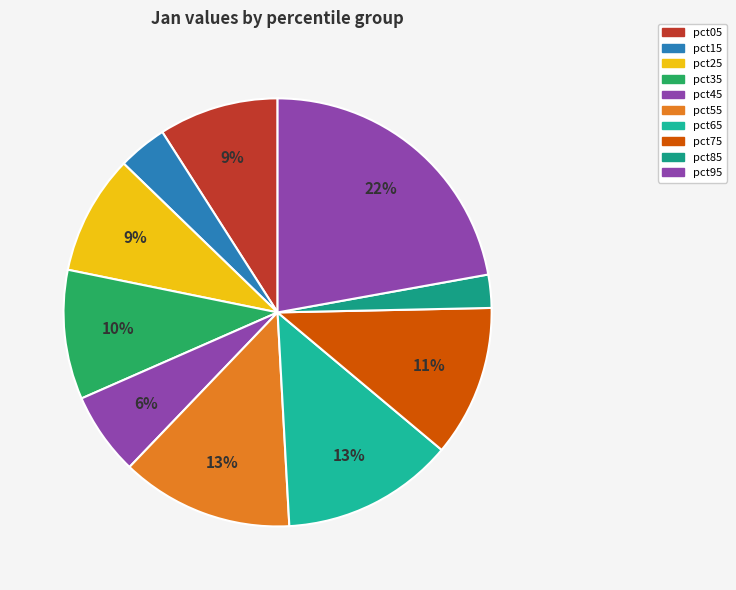

What percentage do pct75 and pct25 together represent?

20.5%